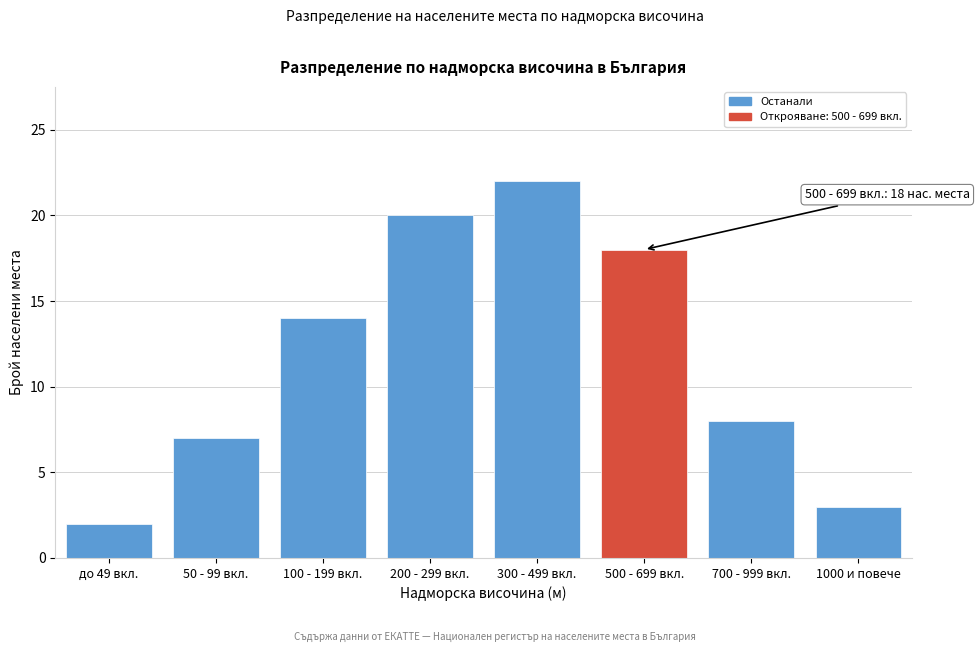

Reading left to right, what are all the values shown in this chart?

до 49 вкл.=2	50 - 99 вкл.=7	100 - 199 вкл.=14	200 - 299 вкл.=20	300 - 499 вкл.=22	500 - 699 вкл.=18	700 - 999 вкл.=8	1000 и повече=3